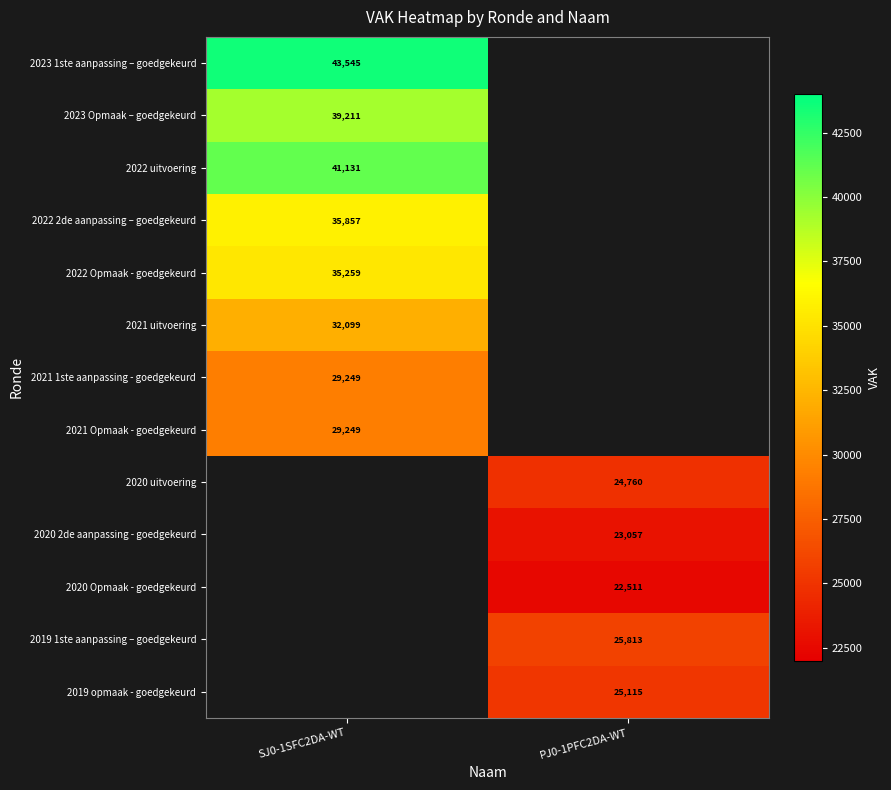

Count the number of data series in this chart.

13